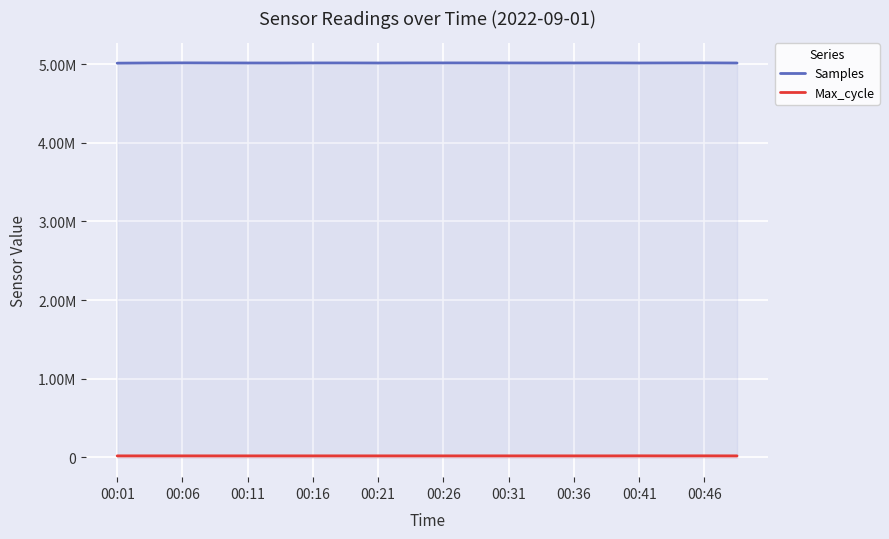

How many interior local valleys does the Samples series have?

4